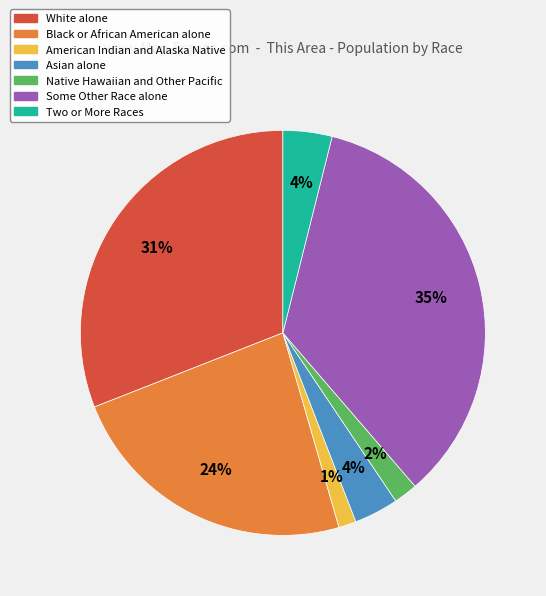

Which has a higher value, American Indian and Alaska Native or Black or African American alone?

Black or African American alone